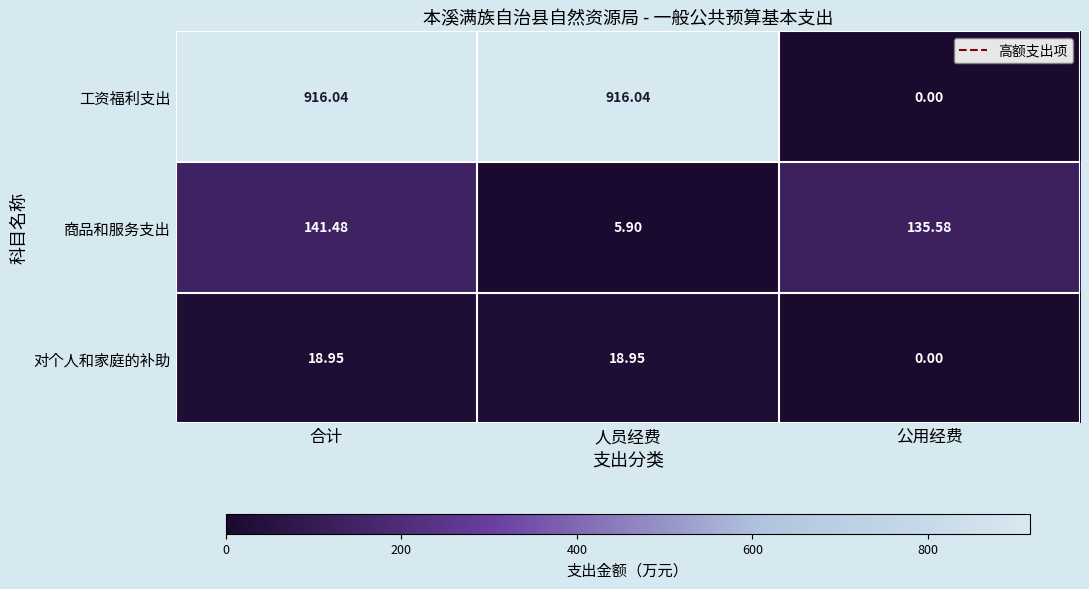

Is the value of 对个人和家庭的补助 at 人员经费 greater than the value of 工资福利支出 at 人员经费?

No